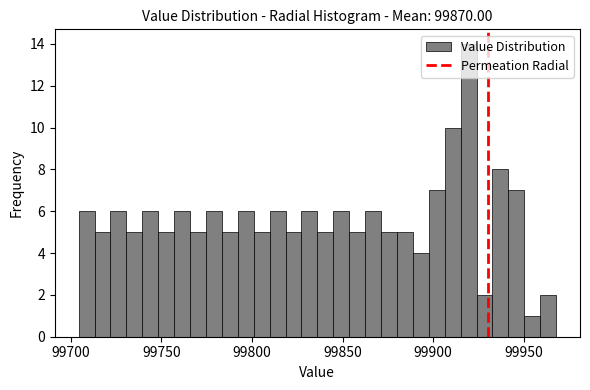

Read against the x-axis, roughly where is the centre of the tallest bar?

99920